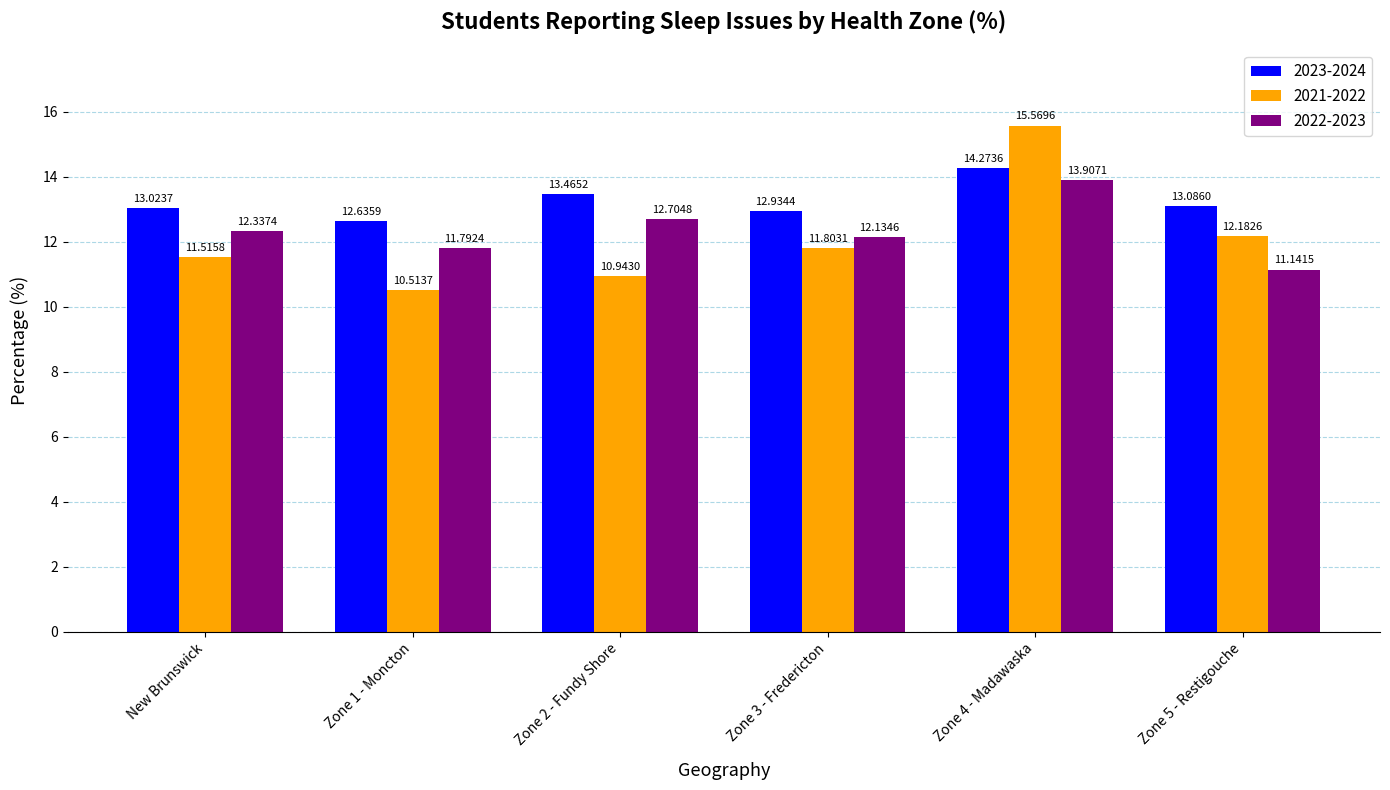

How many data points in 2023-2024 are above 13?

4